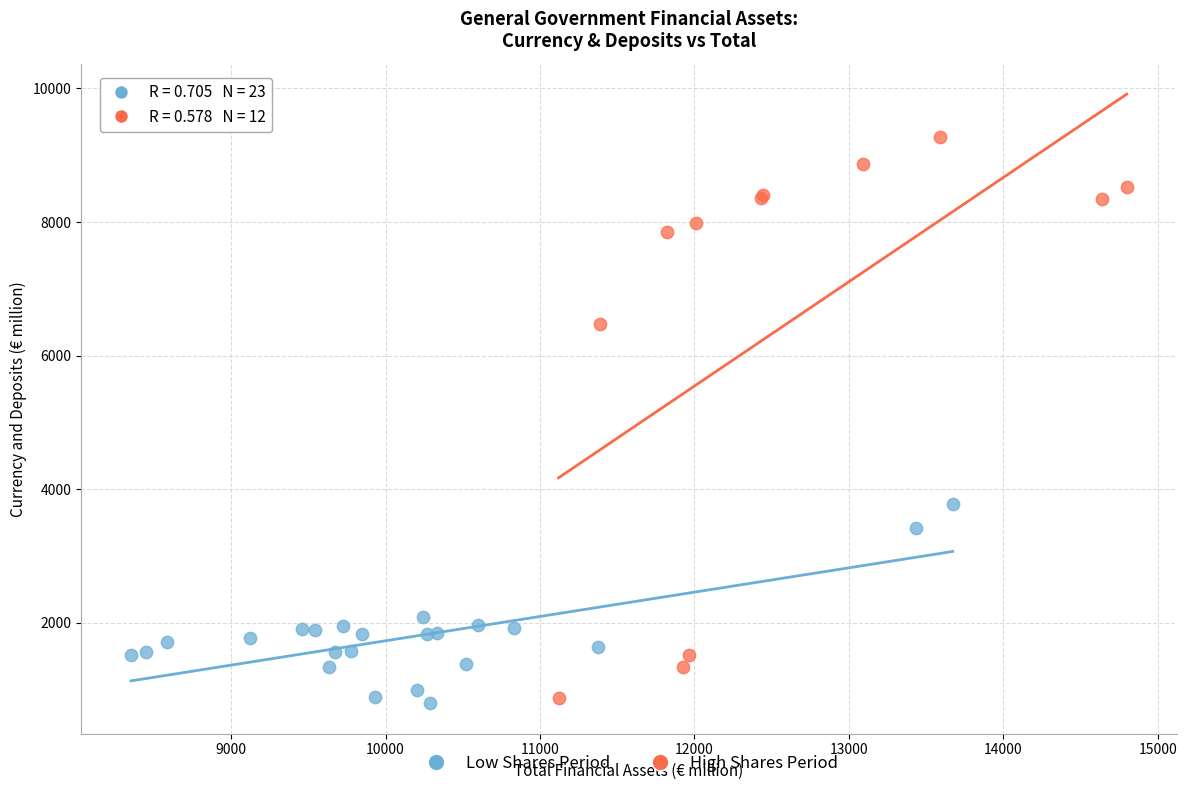

Which series reaches the maximum Y coordinate?

High Shares Period